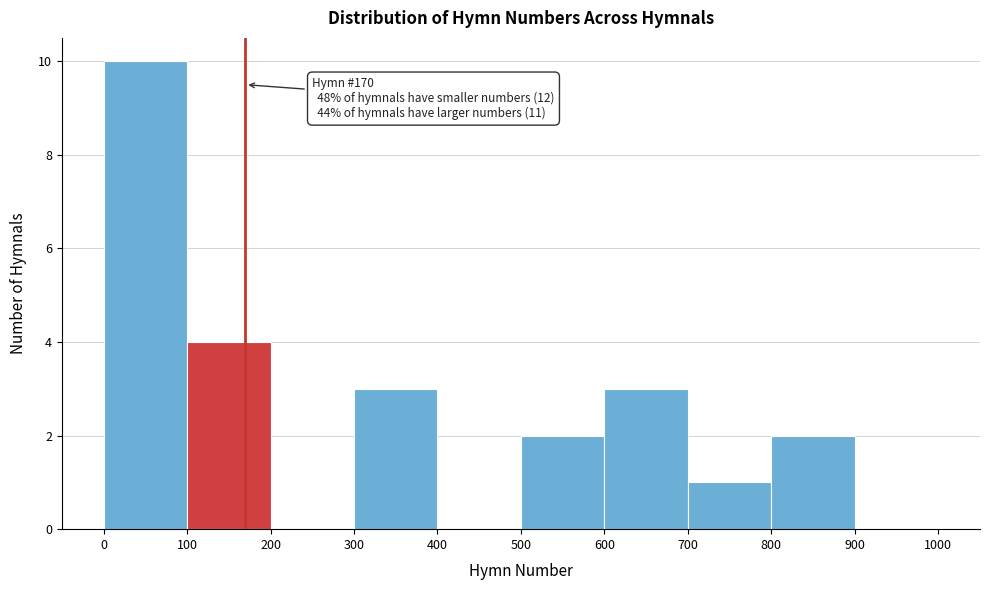

Which range on the x-axis has the tallest bar?

0 to 100